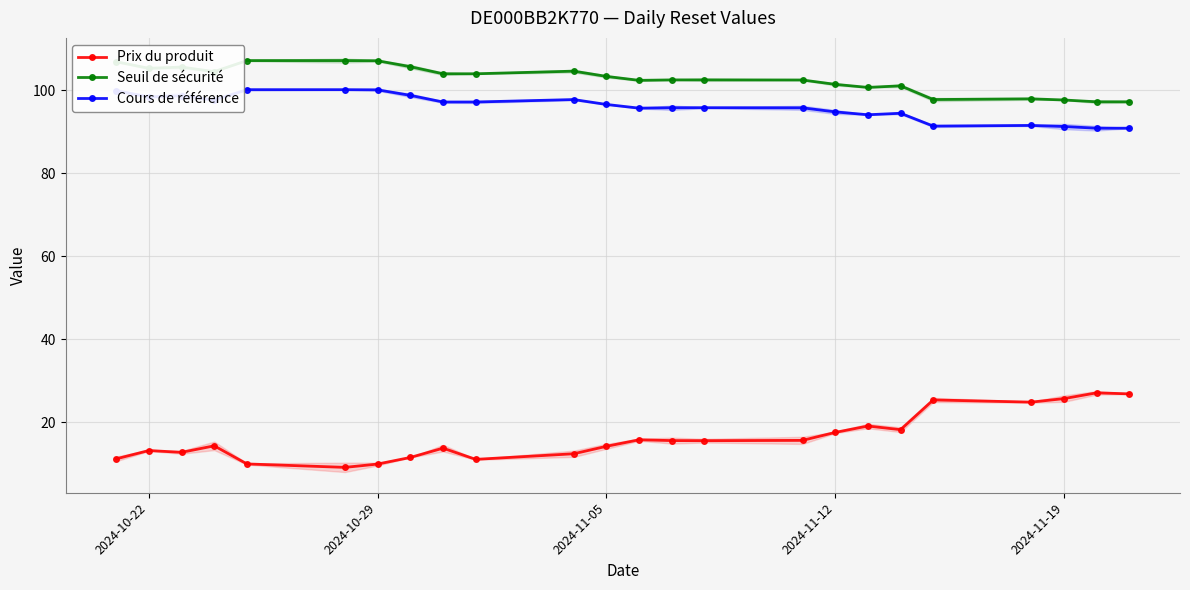

Is it true that Cours de référence equals 119.4 at 23?

False